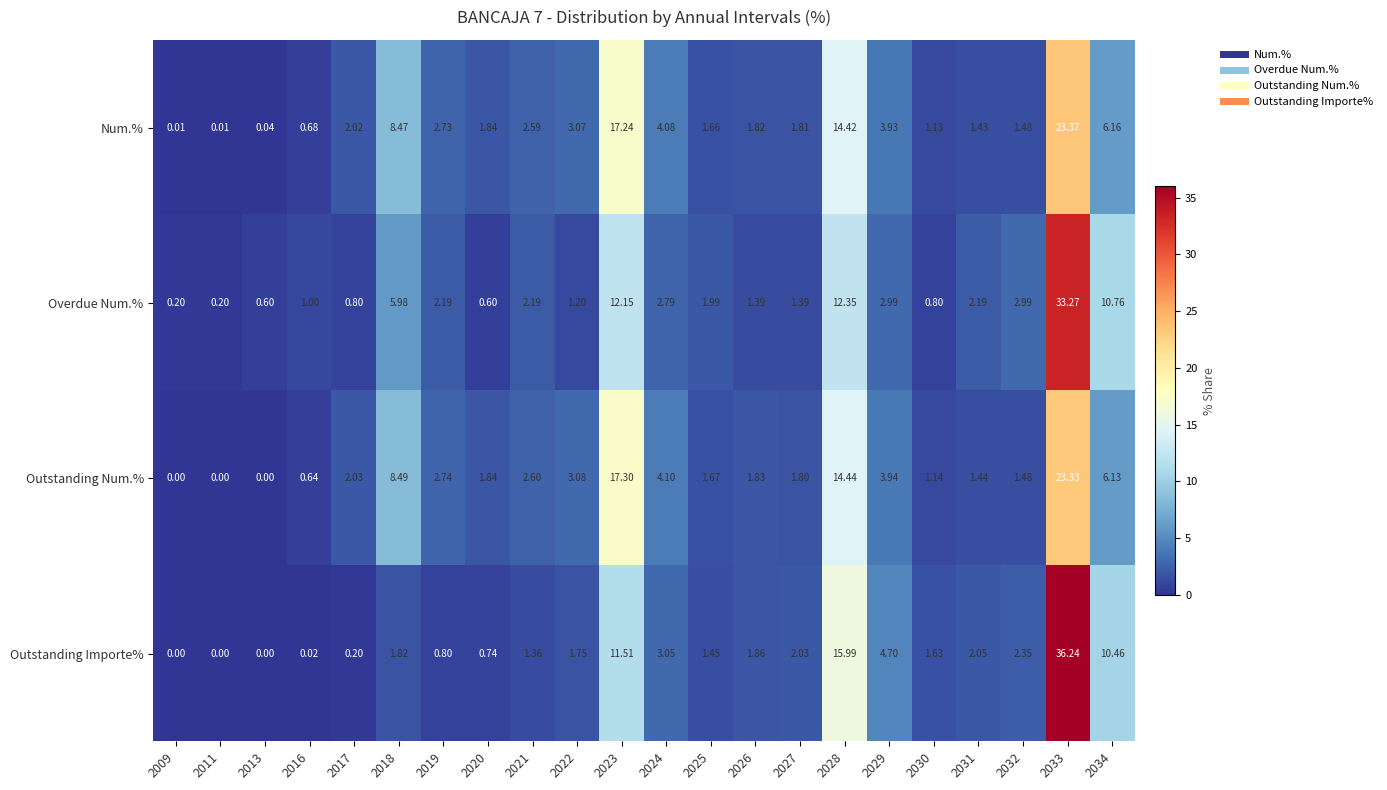

Which series has the largest range (max minus min)?

Outstanding Importe%